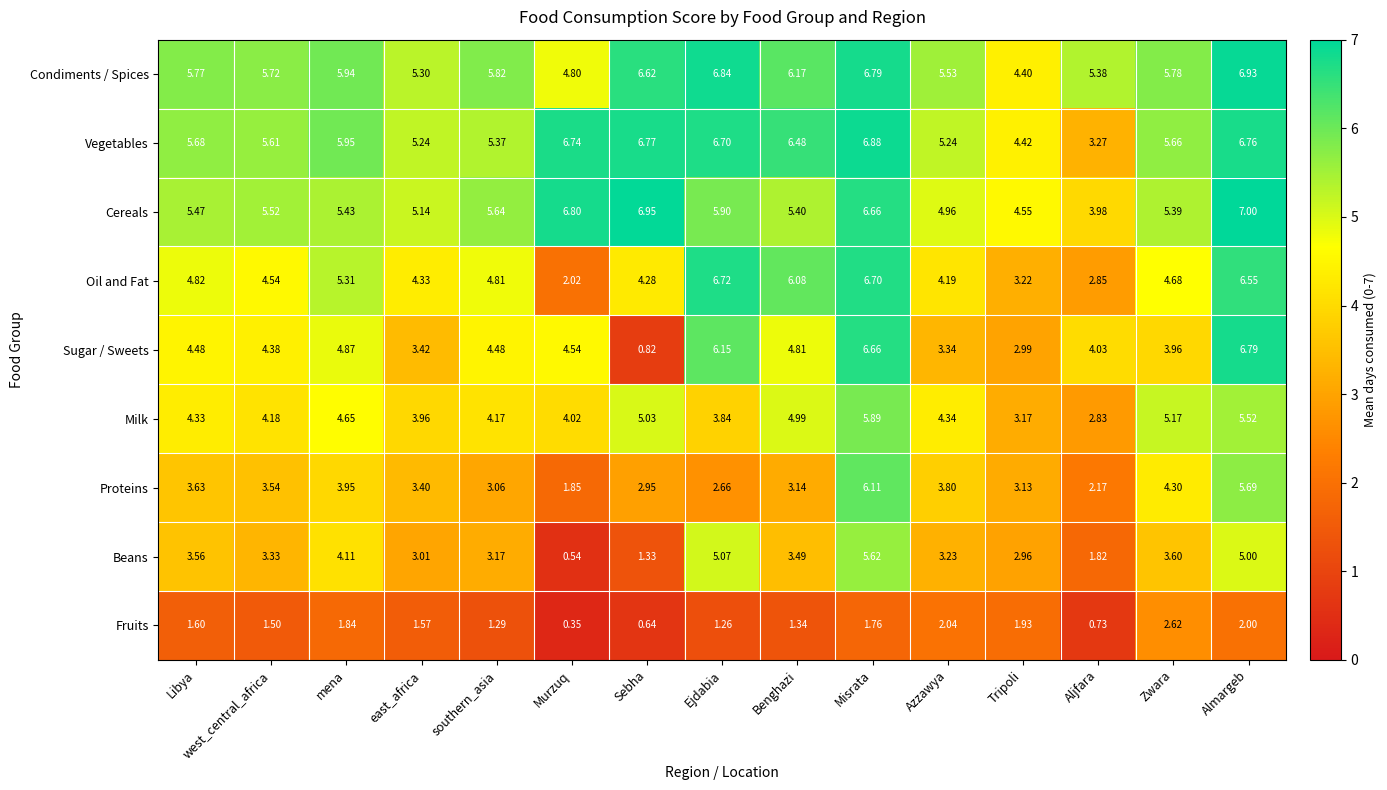

At which category does the chart reach its minimum across all series?

Murzuq